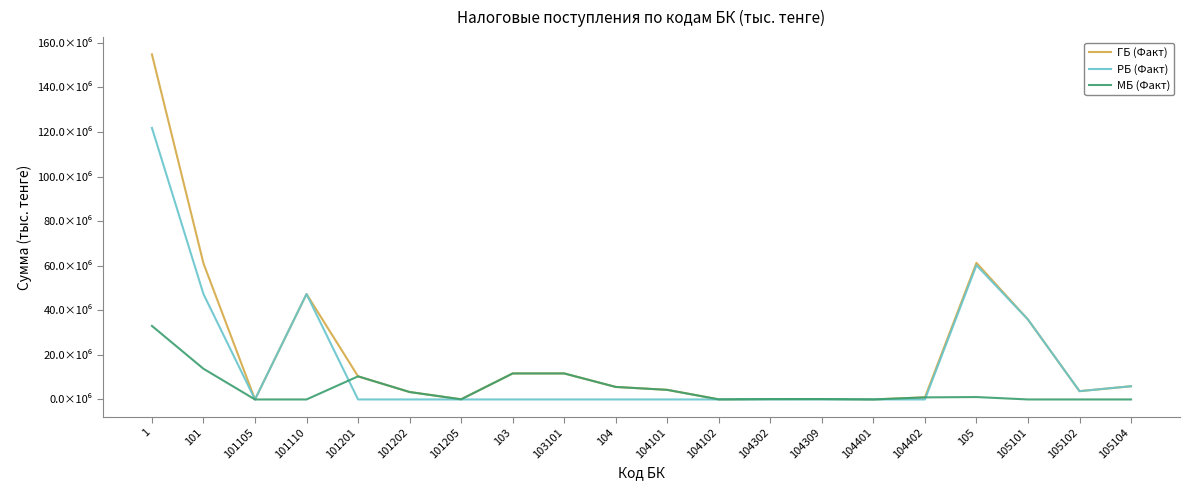

What is the total value across all series at 105104?

11847576